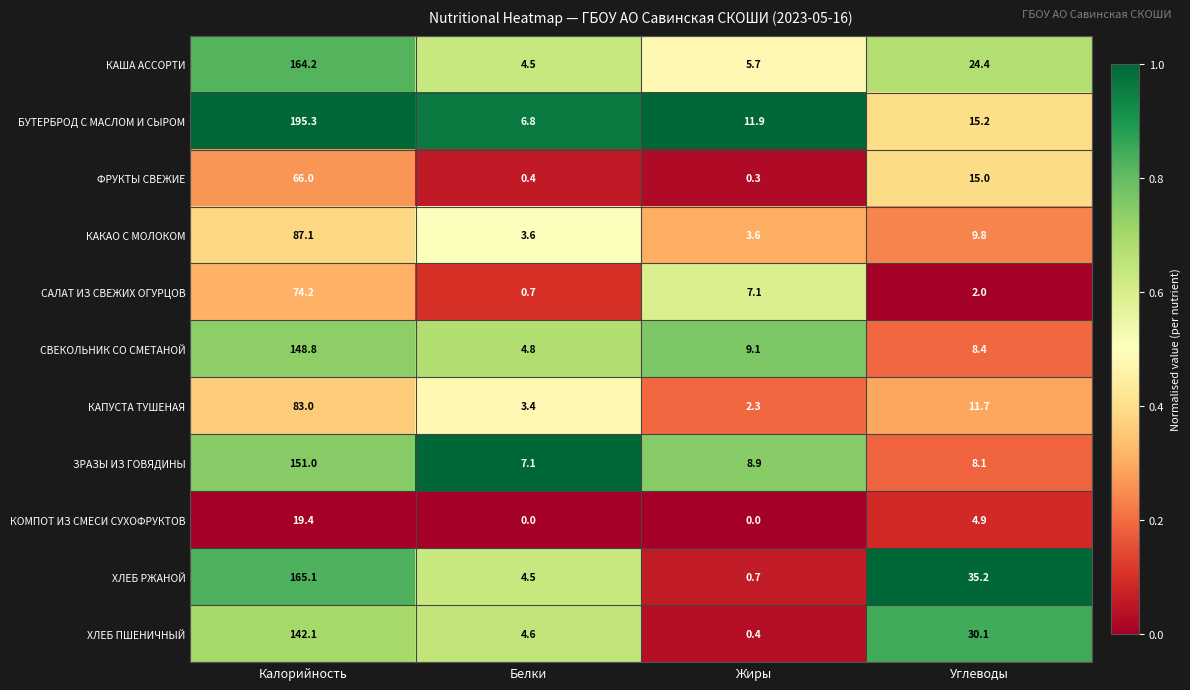

What is the minimum value for СВЕКОЛЬНИК СО СМЕТАНОЙ?

4.8